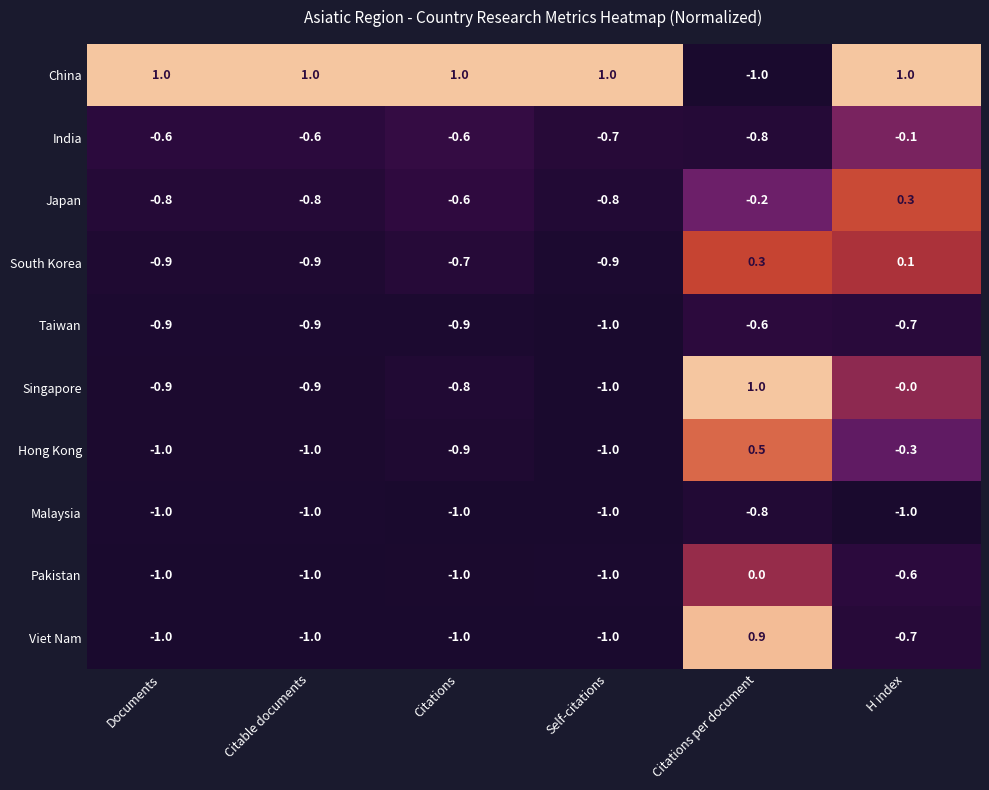

What is the difference between the maximum and minimum values in the Pakistan series?

1.0